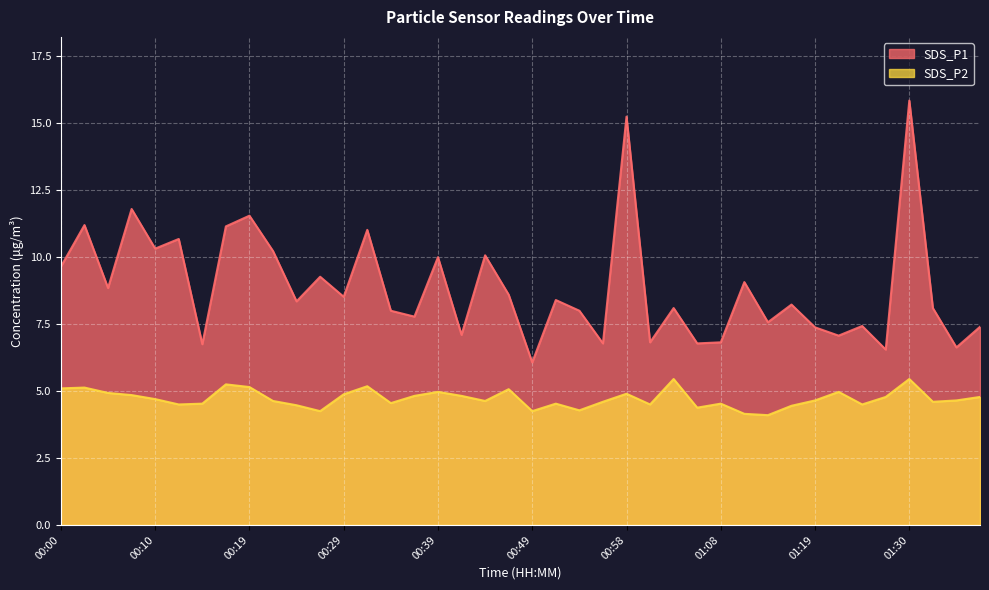

The value of SDS_P2 at 00:12 is 7.2. True or false?

False